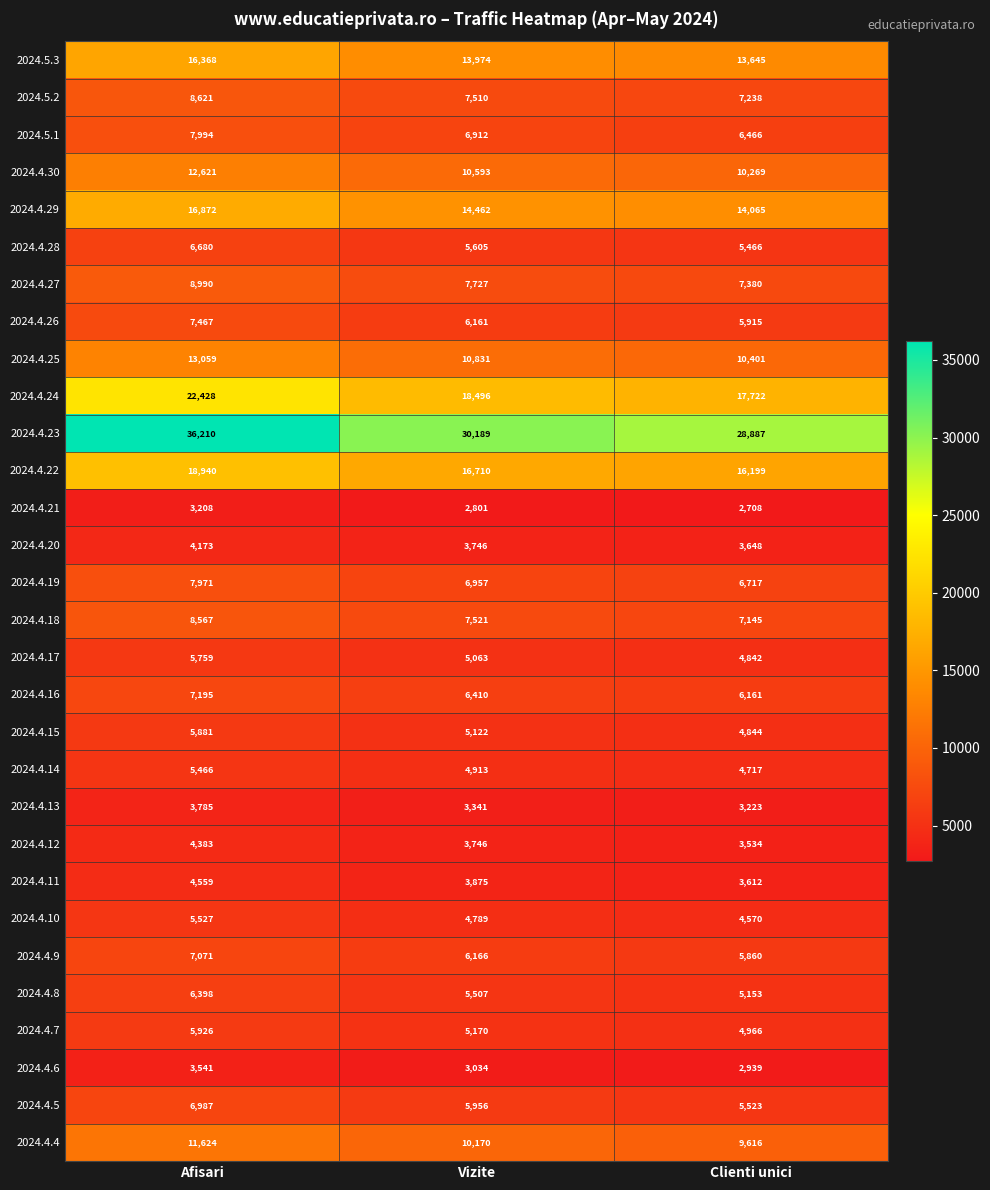

What is the sum of the 2024.4.12 values at Clienti unici and Afisari?

7917